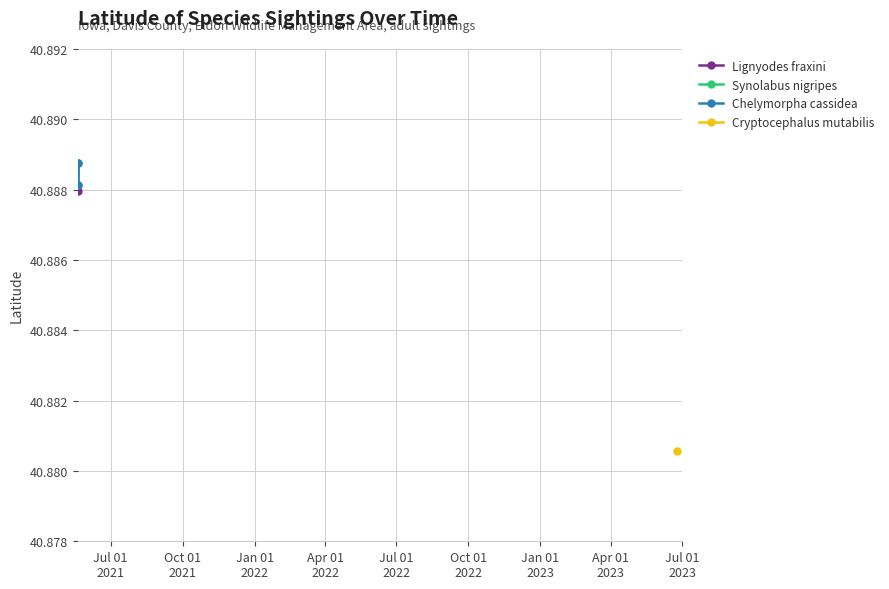

The Chelymorpha cassidea series shows 40.9 at Oct 01
2021. True or false?

True